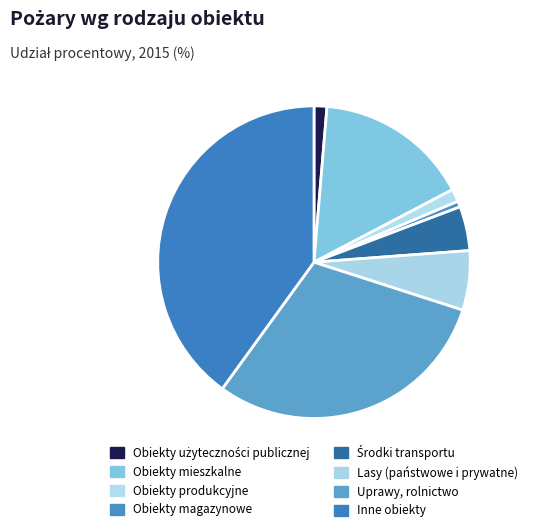

How many slices are in this pie chart?

8